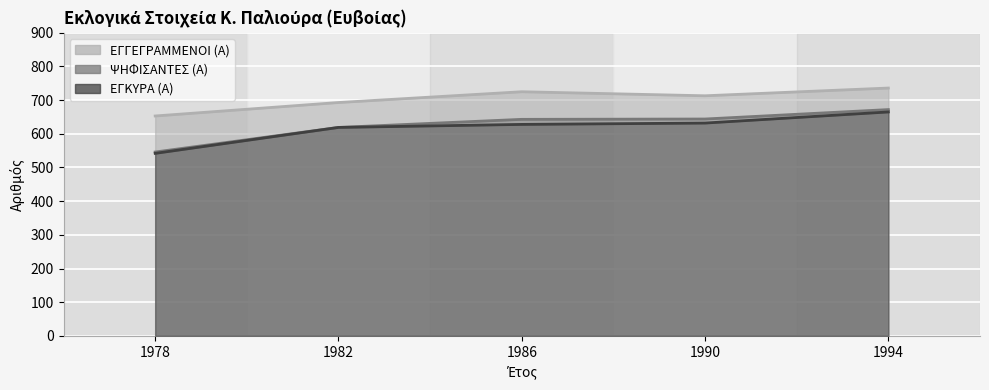

True or false: ΕΓΚΥΡΑ (Α) and ΕΓΓΕΓΡΑΜΜΕΝΟΙ (Α) intersect in this chart.

False